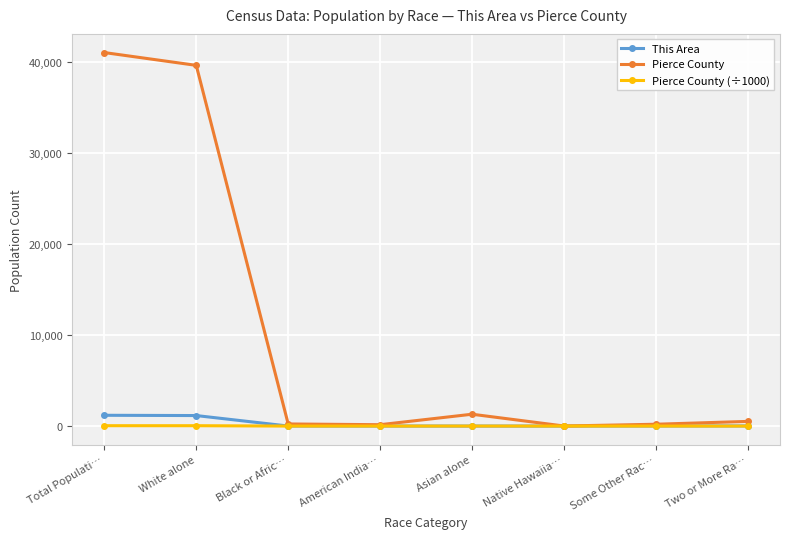

What is the difference between the Pierce County values at American India… and Some Other Rac…?

50.0